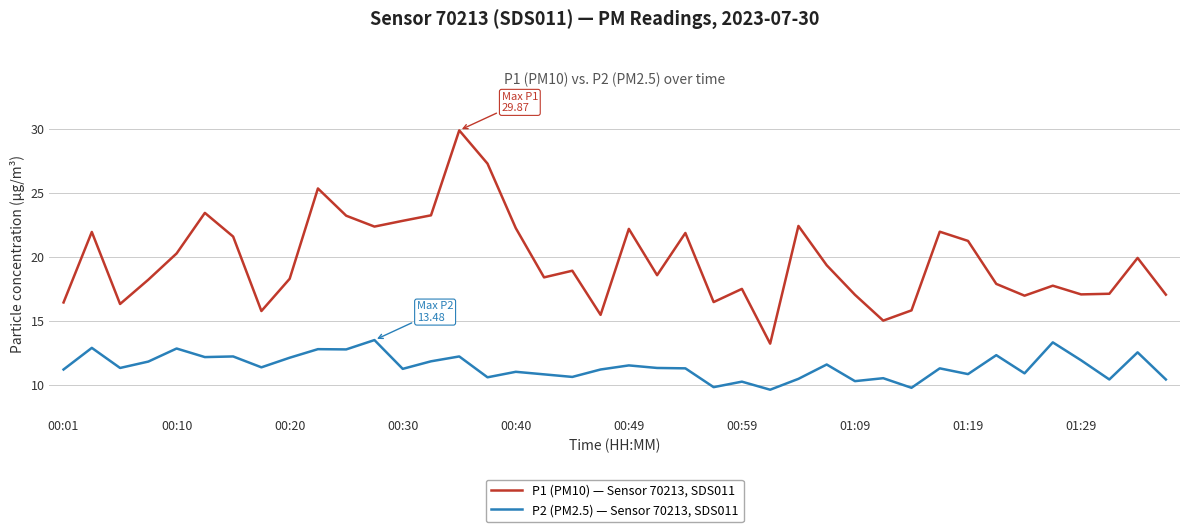

Which series has the largest range (max minus min)?

P1 (PM10) — Sensor 70213, SDS011